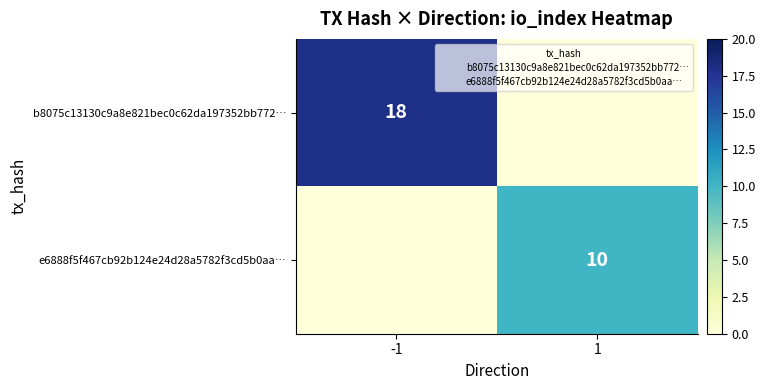

The value of b8075c13130c9a8e821bec0c62da197352bb772… at -1 is 4. True or false?

False